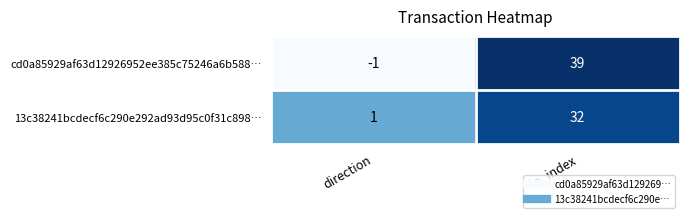

What is the total value across all series at io_index?

71